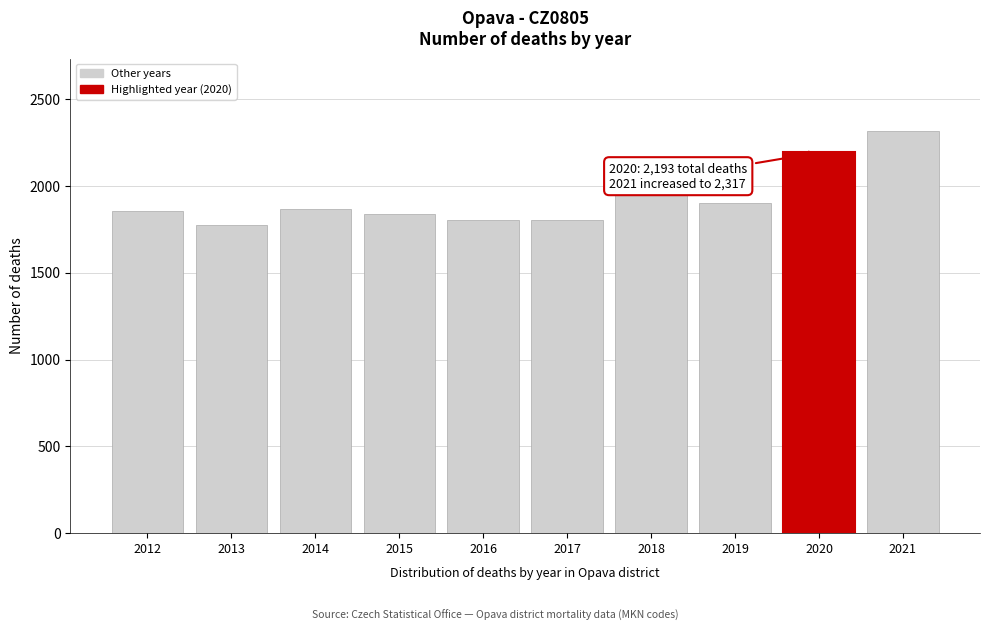

What is the maximum value shown in the chart?

2317